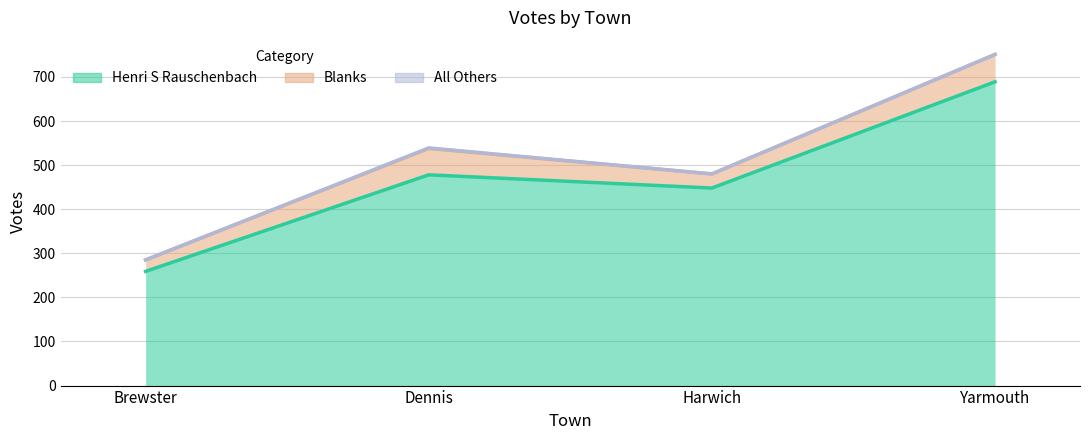

Does the chart have visible grid lines?

Yes